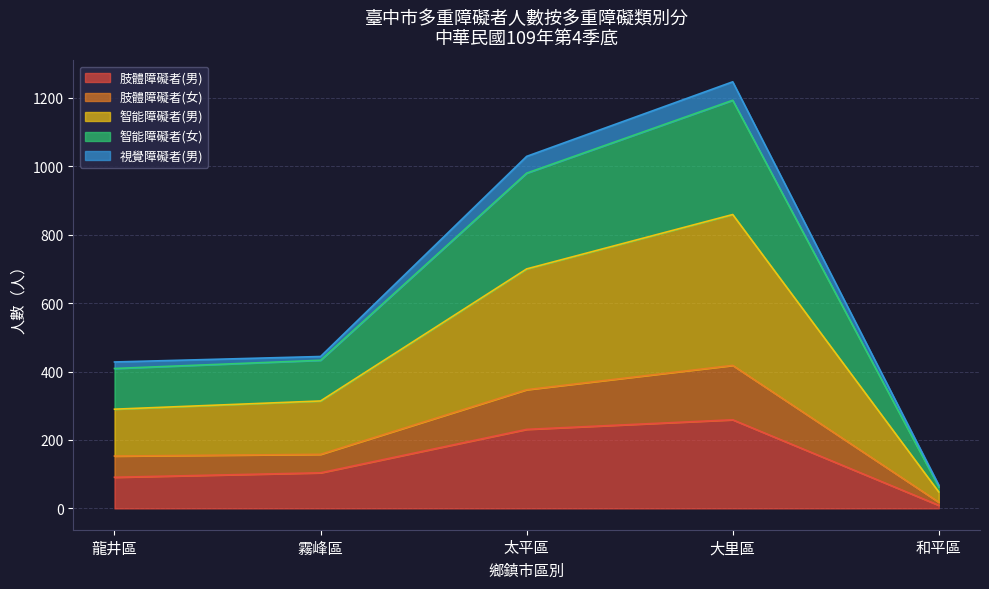

True or false: 肢體障礙者(男) and 智能障礙者(女) cross at least once.

False